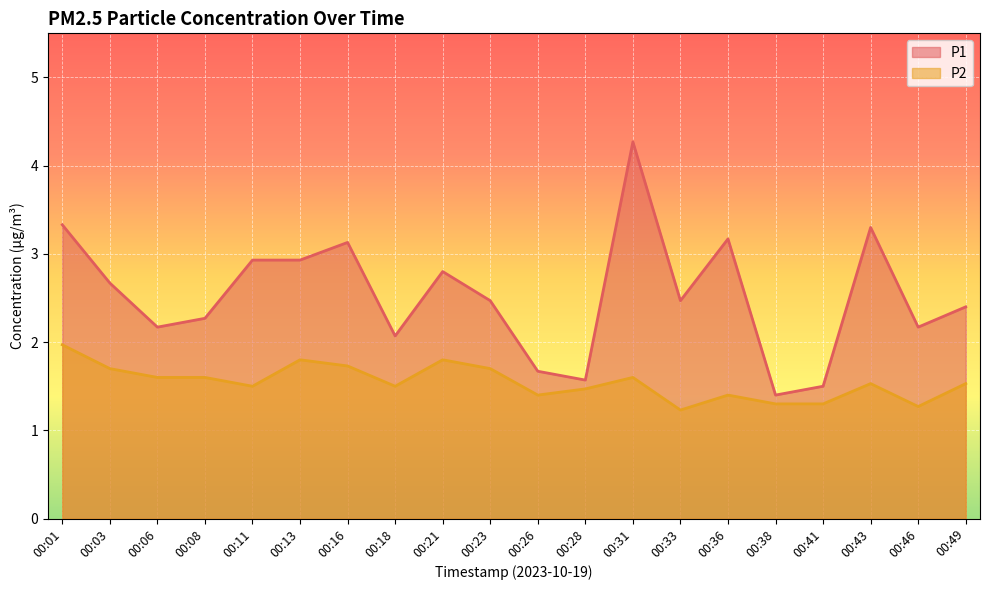

What is the minimum value shown in the chart?

1.2